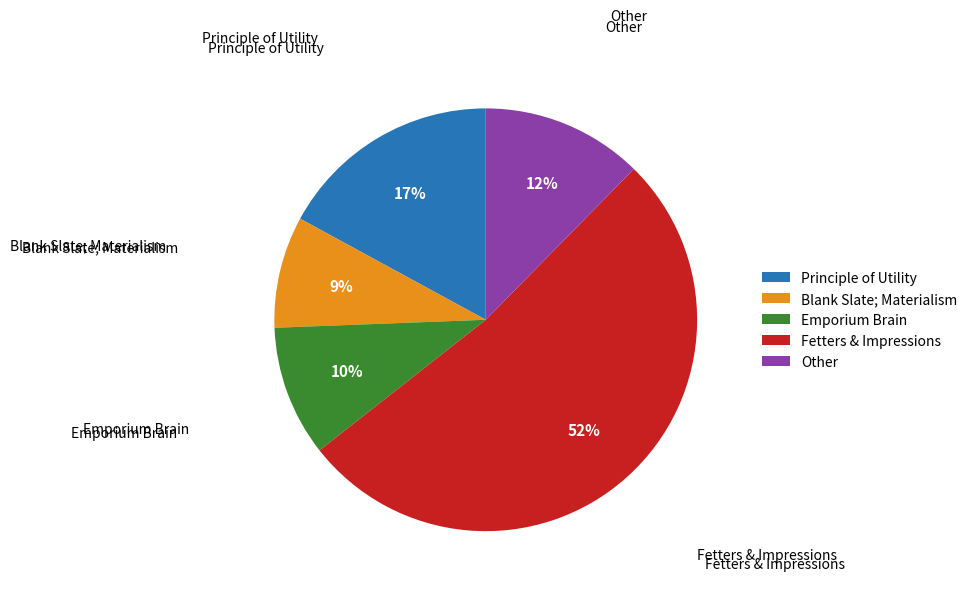

To the nearest percent, what percentage of the pie is Blank Slate; Materialism?

9%